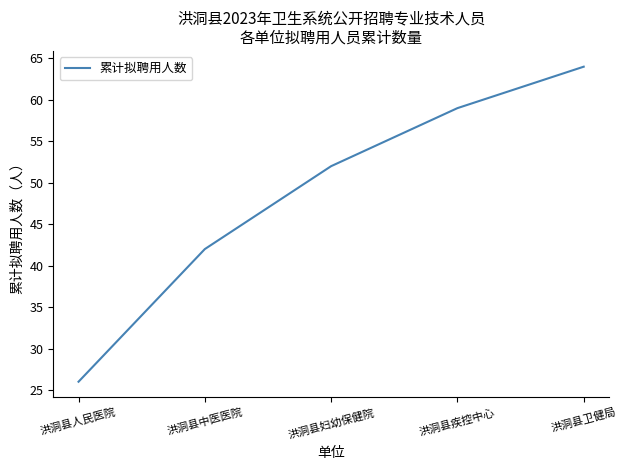

Reading left to right, what are all the values shown in this chart?

26	42	52	59	64